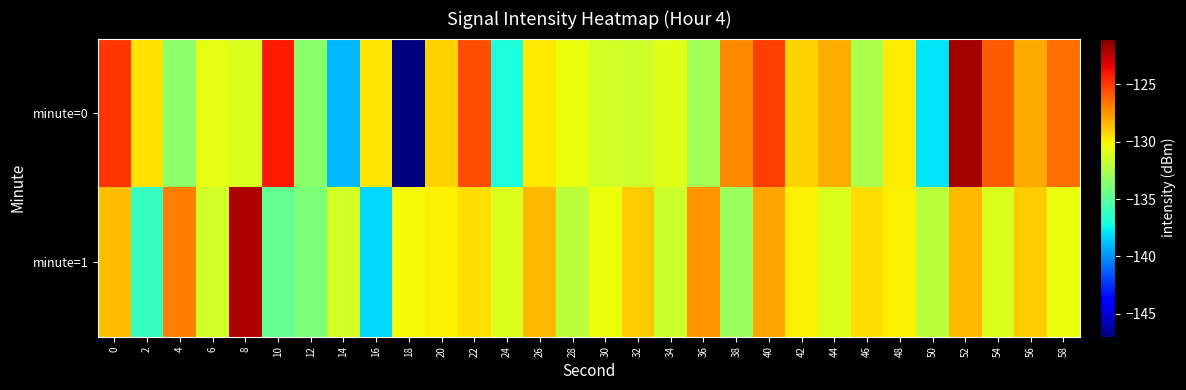

What is the difference between the highest and lowest values at 14?

7.6